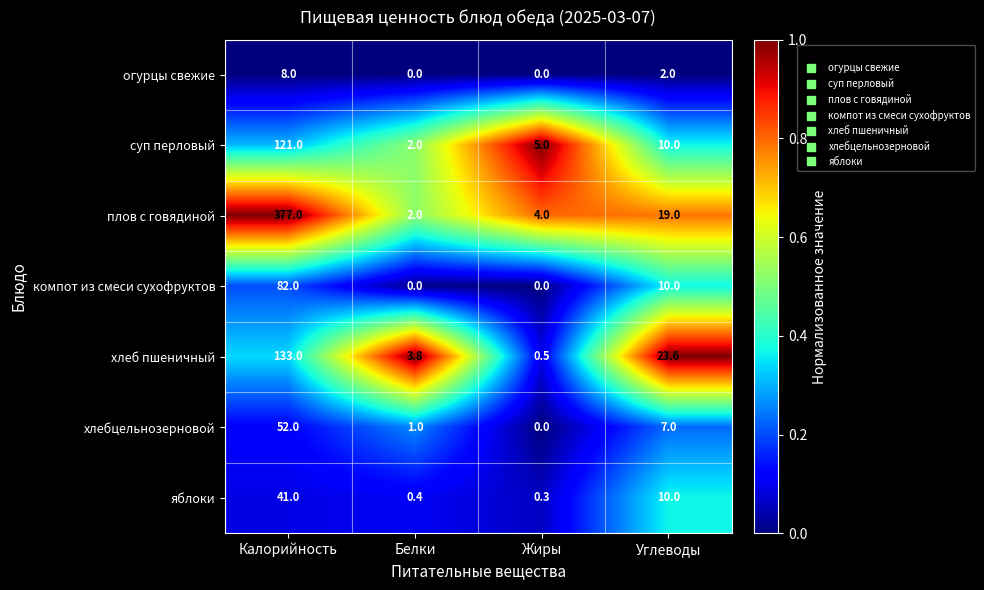

What is the maximum value for суп перловый?

121.0